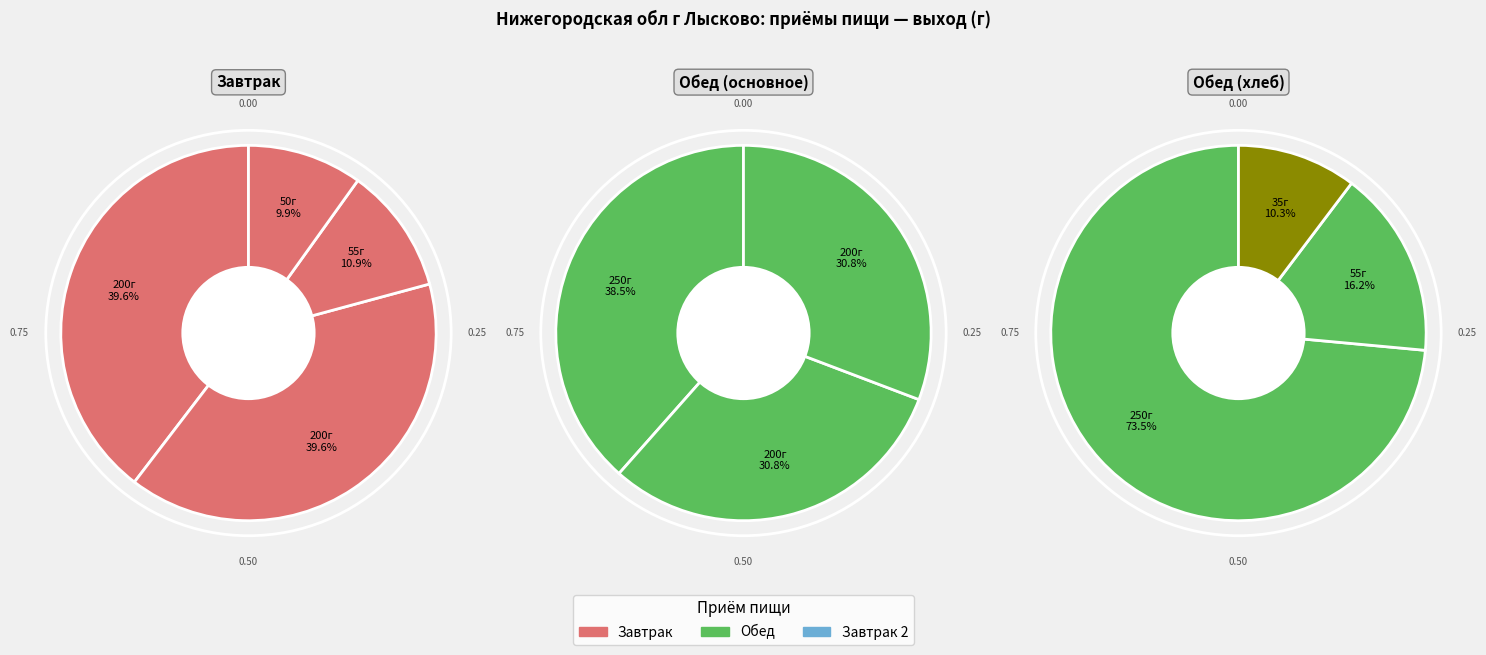

Does Круассан represent more than half of the total?

No